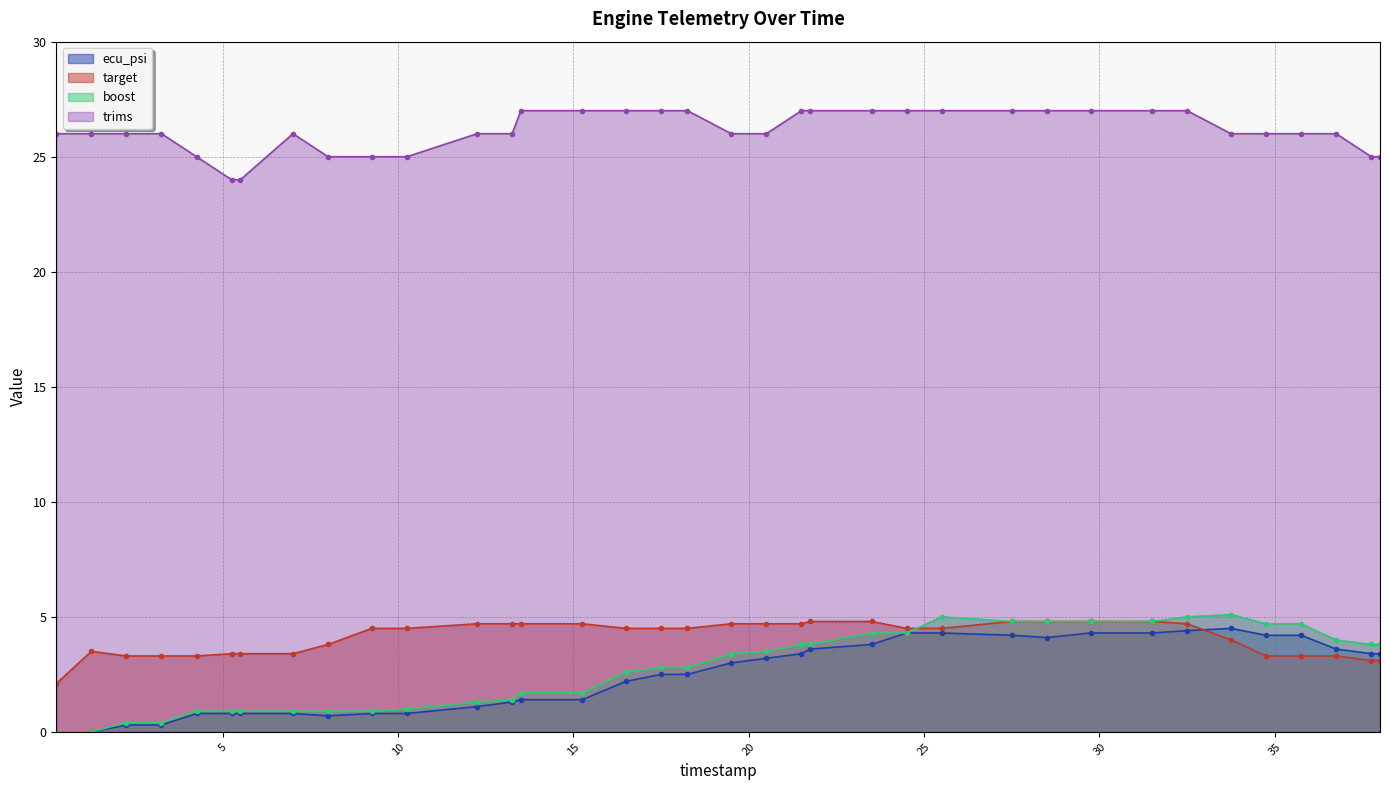

How many data points in target are above 4?

21